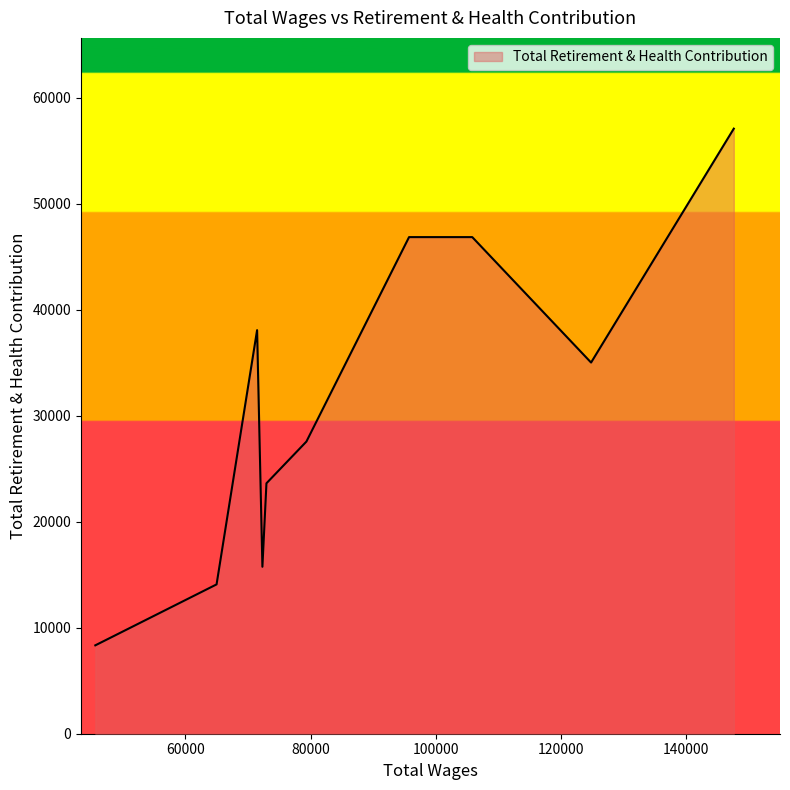

What is the greatest value displayed?

57084